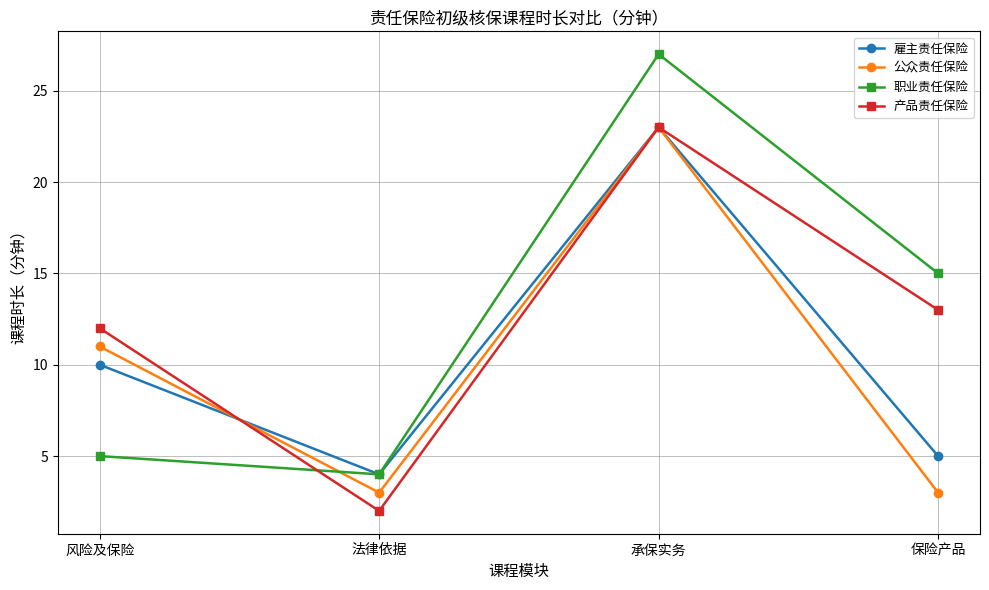

What is the sum of the 职业责任保险 values at 保险产品 and 风险及保险?

20